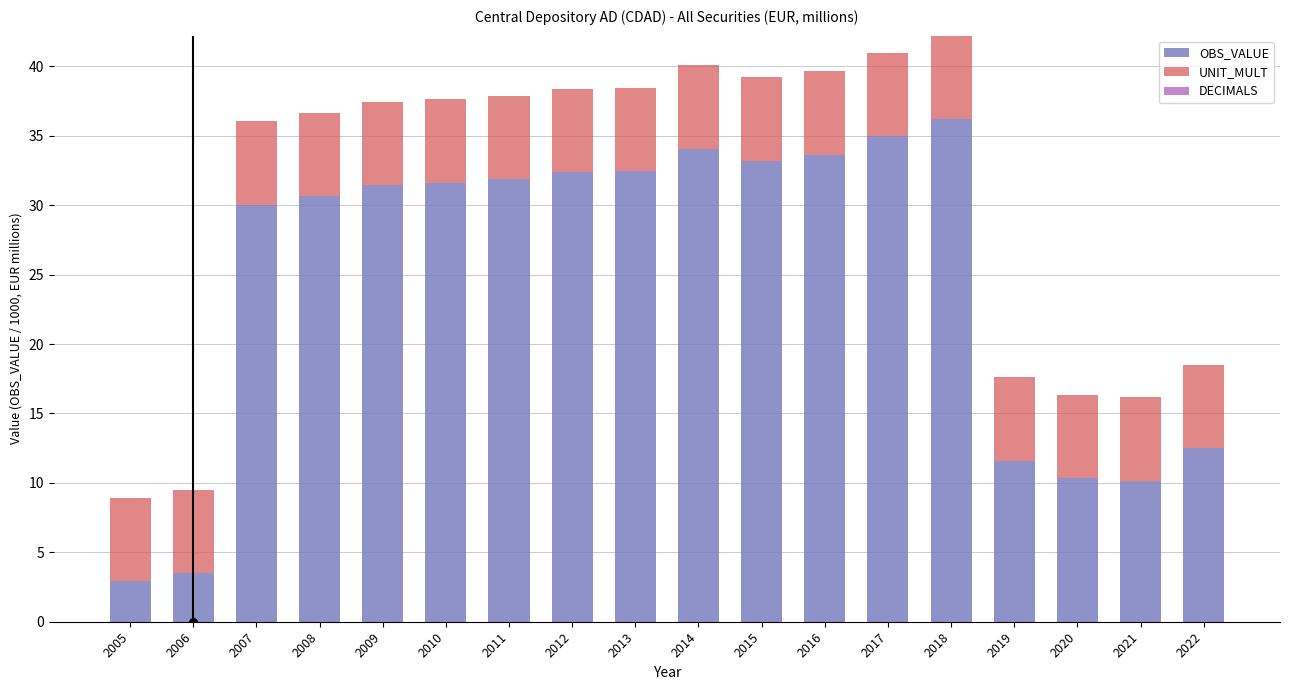

What are all the series names shown in the legend?

OBS_VALUE, UNIT_MULT, DECIMALS